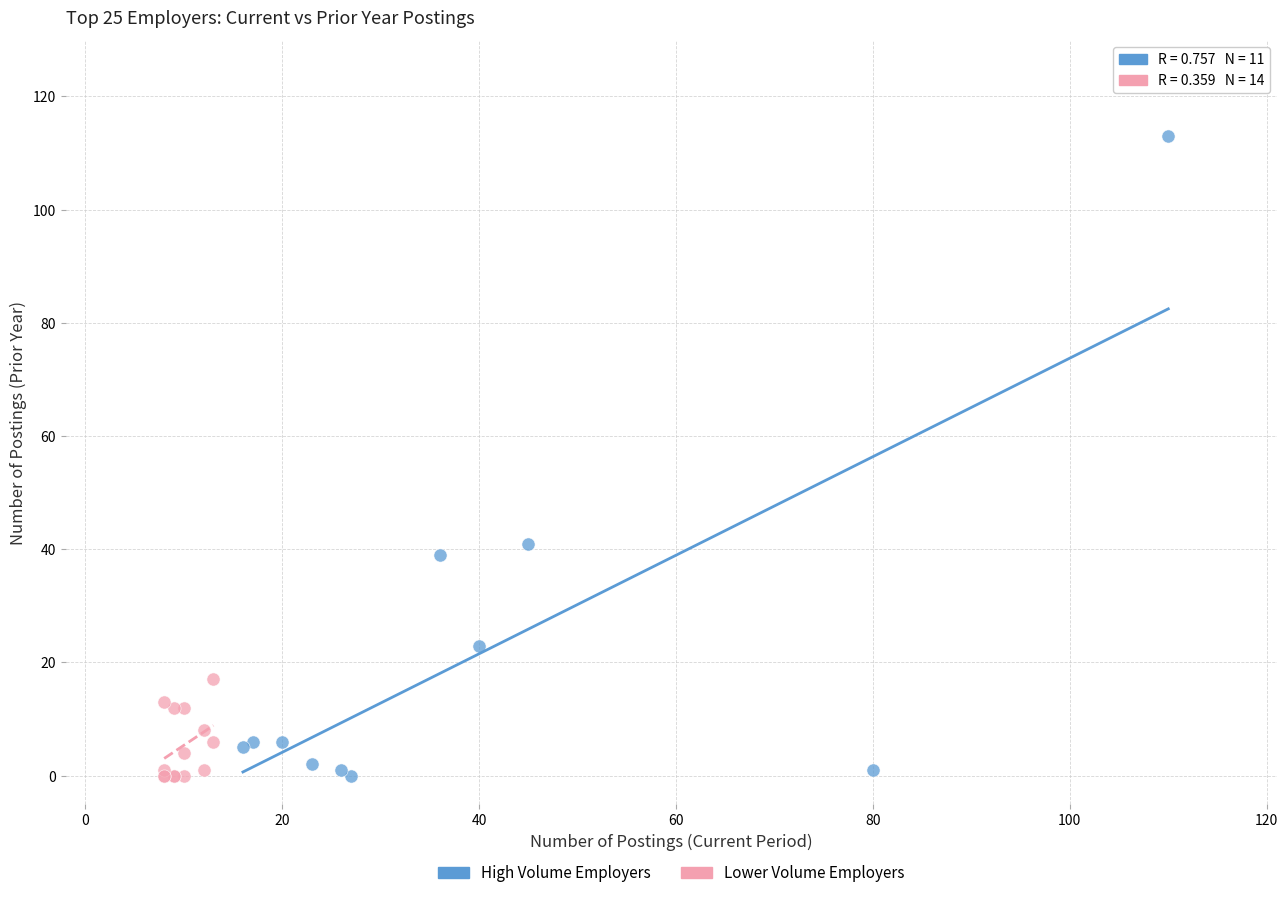

Which series has the widest spread of Y values?

High Volume Employers